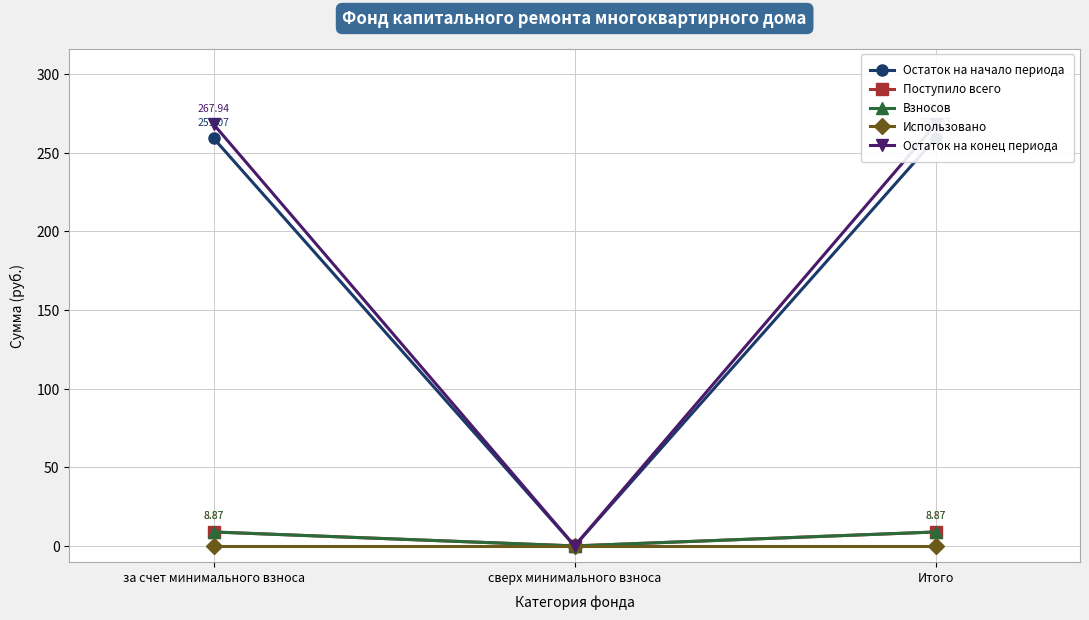

Which series has the largest total across all categories?

Остаток на конец периода